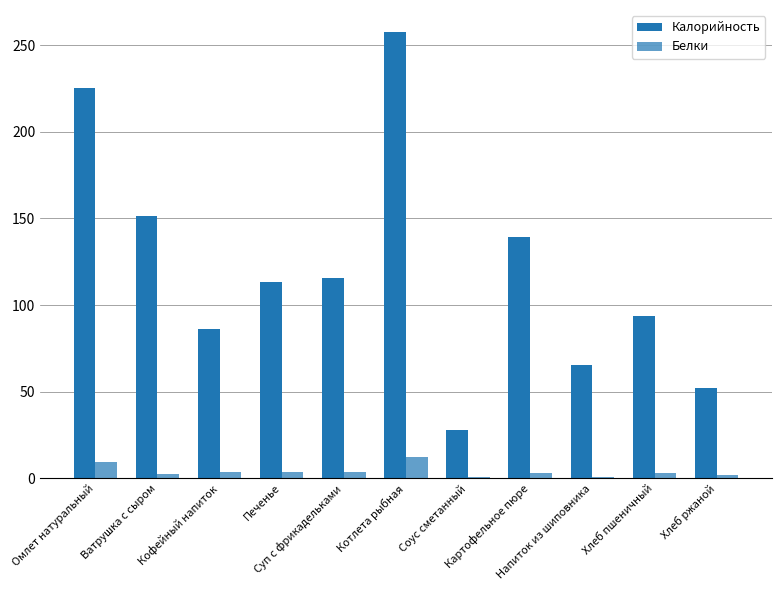

Which series changed the most between Суп с фрикадельками and Хлеб ржаной?

Калорийность